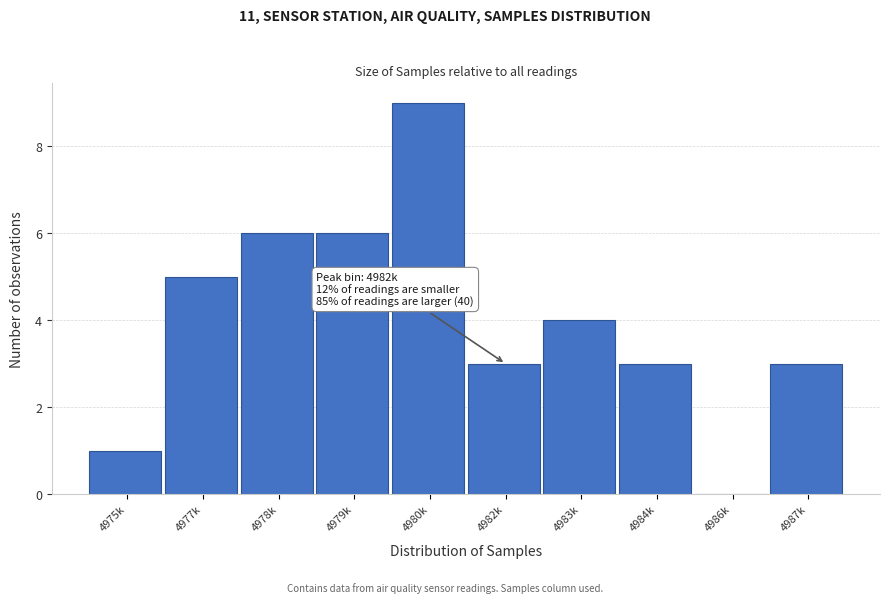

Reading left to right, transcribe all the data shown in this chart.

4975k=1	4977k=5	4978k=6	4979k=6	4980k=9	4982k=3	4983k=4	4984k=3	4986k=0	4987k=3